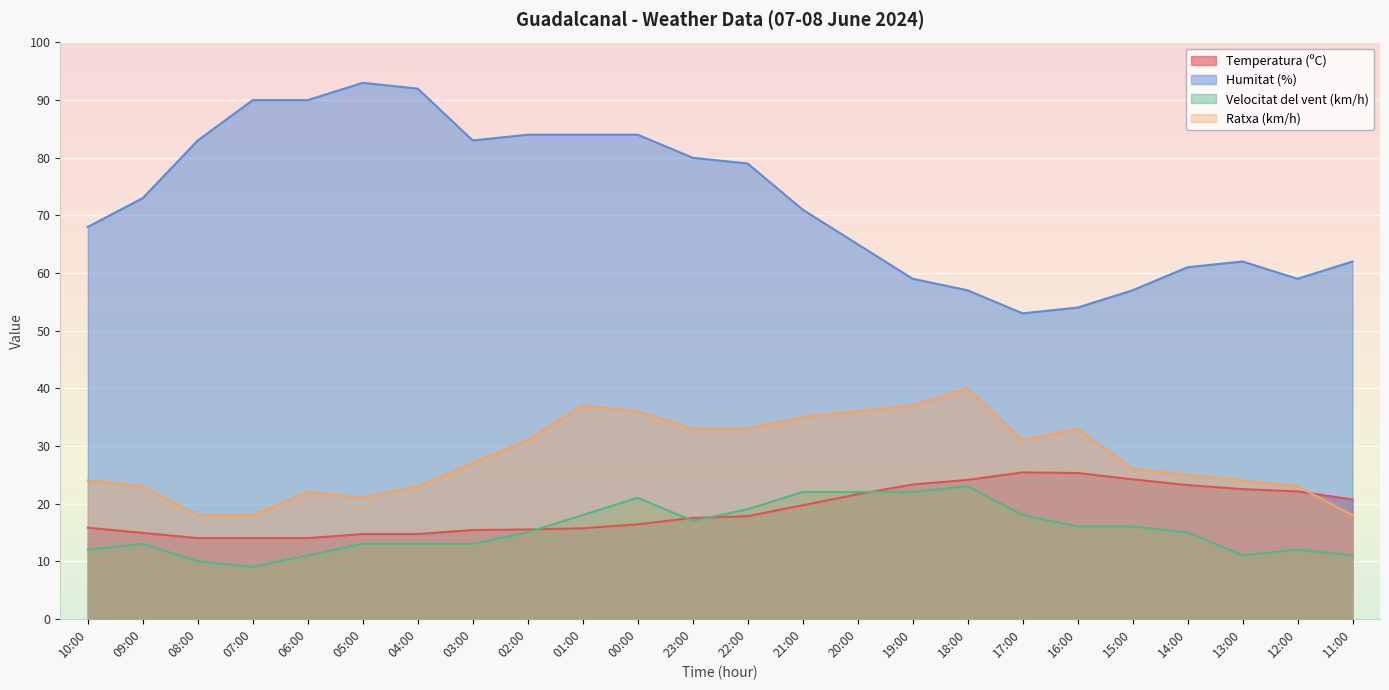

Between 15:00 and 10:00, which is larger?

15:00